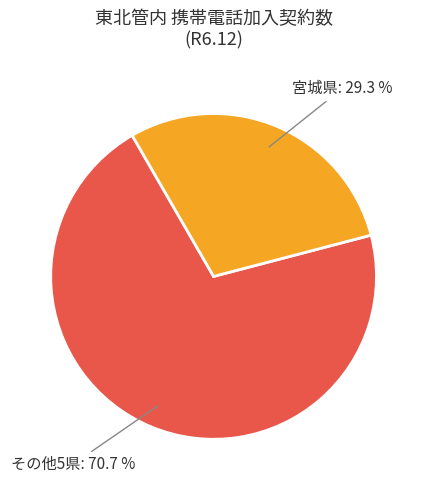

Approximately how many times larger is the value at その他5県 compared to 宮城県?

2.4